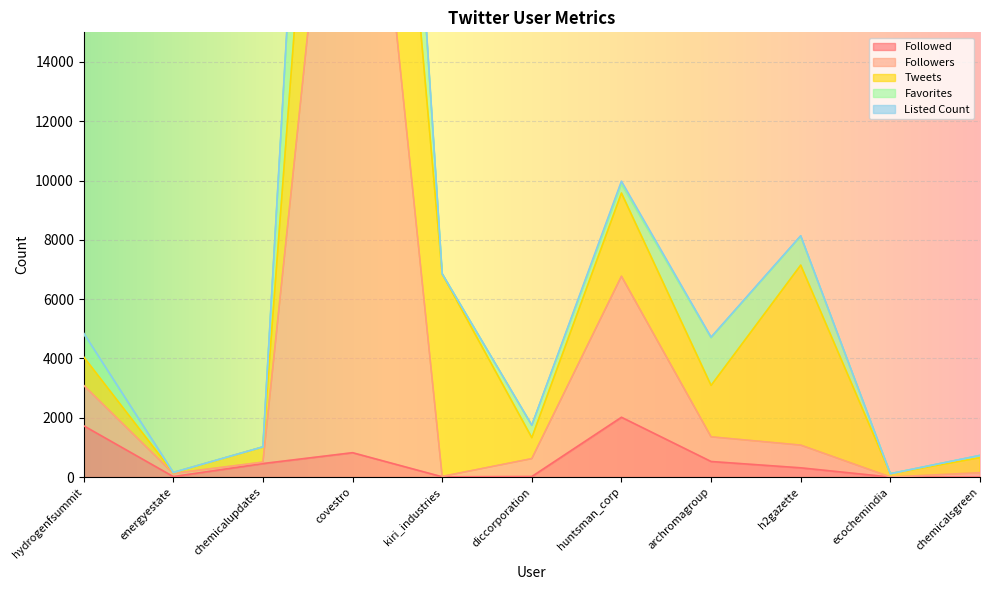

What is the greatest value displayed?

53673